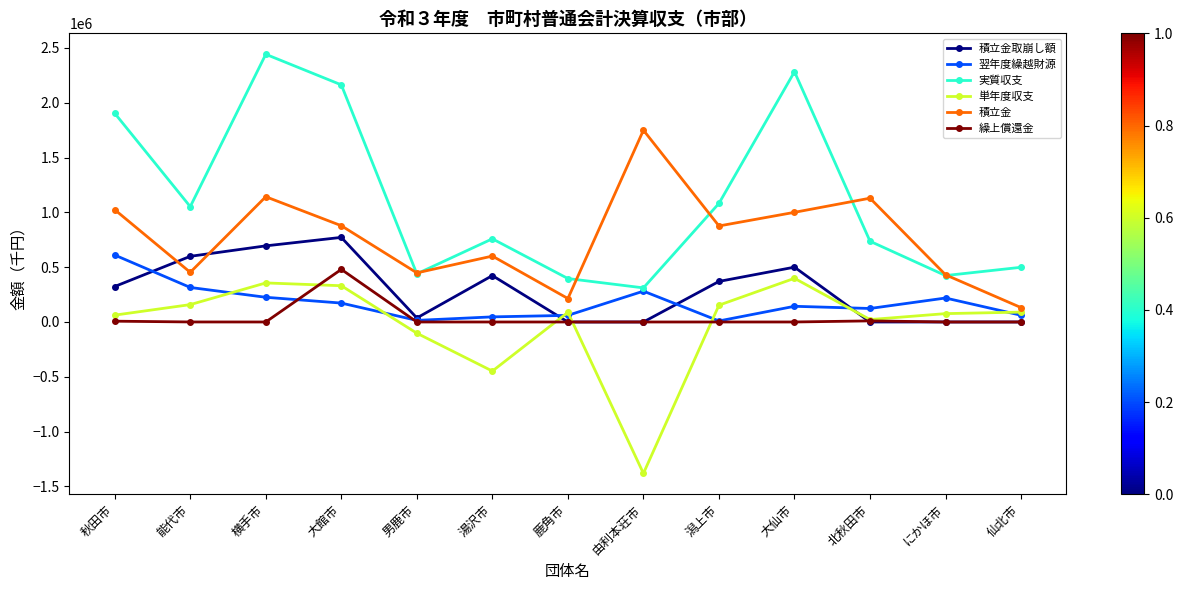

True or false: 実質収支 and 単年度収支 intersect in this chart.

False